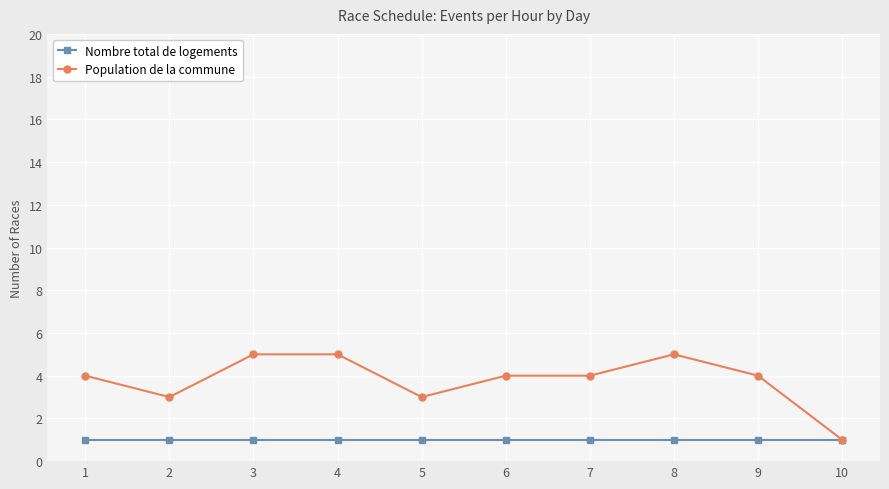

Is the value of Nombre total de logements at 5 greater than the value of Population de la commune at 6?

No